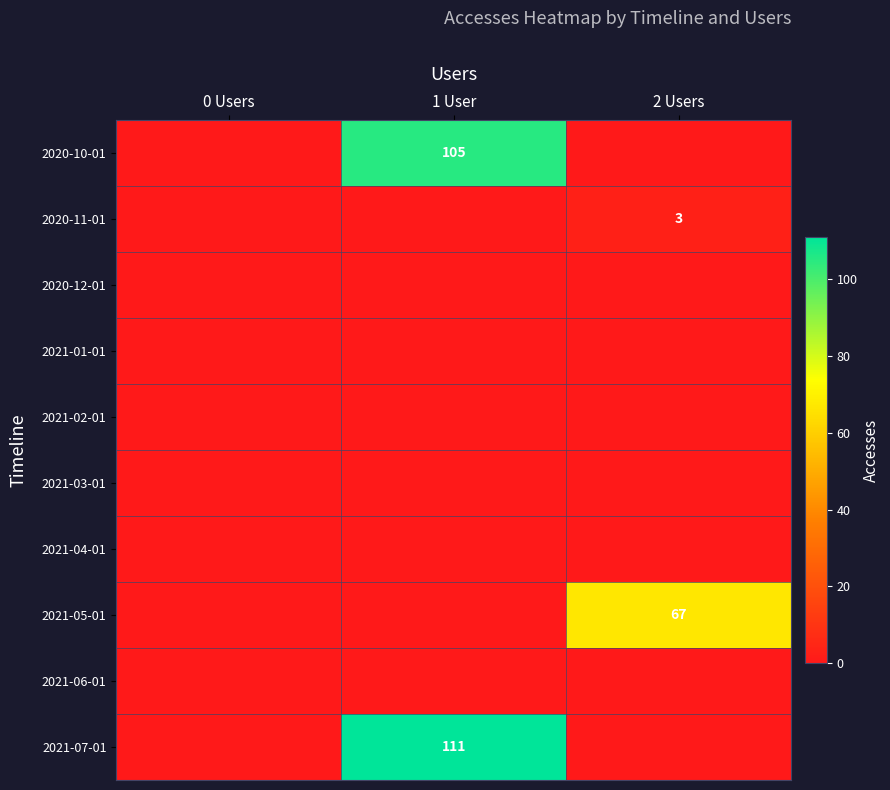

What is the difference between the highest and lowest values at 2 Users?

67